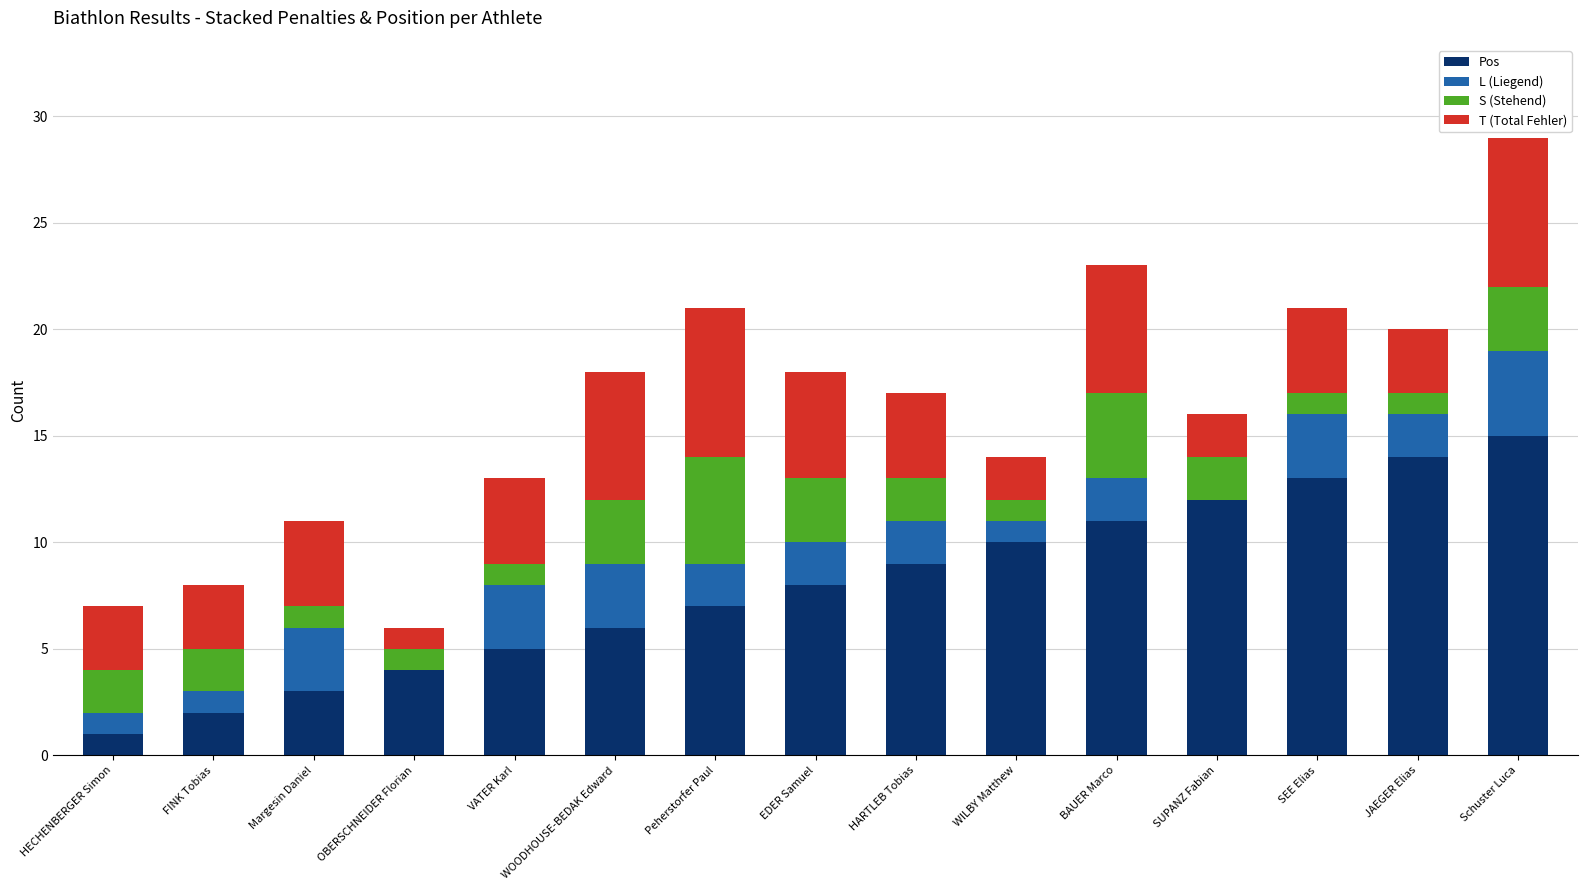

The value of Pos at JAEGER Elias is 21. True or false?

False